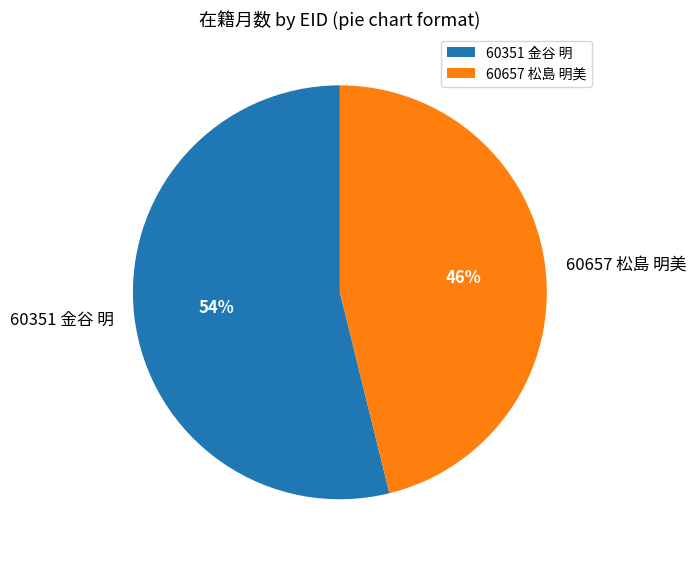

To the nearest percent, what is the combined percentage of 60657 松島 明美 and 60351 金谷 明?

100%